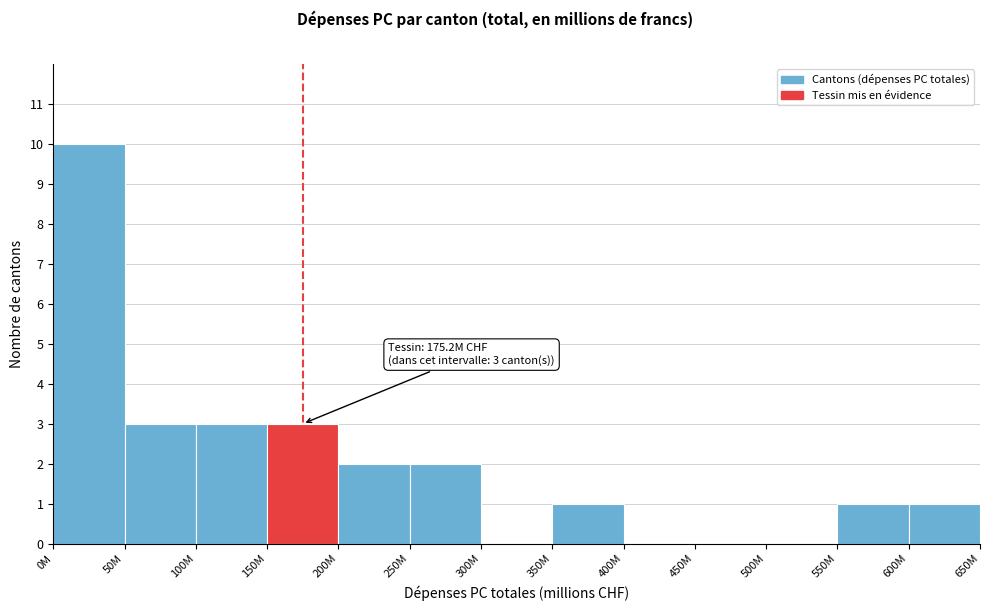

Reading left to right, extract all data points from this chart.

0M=10	50M=3	100M=3	150M=3	200M=2	250M=2	300M=0	350M=1	400M=0	450M=0	500M=0	550M=1	600M=1